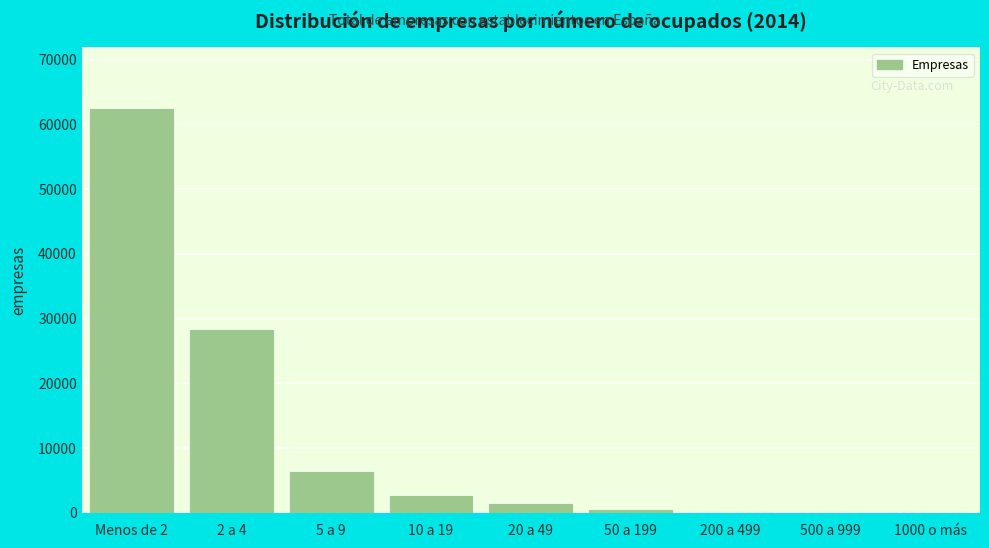

Which label corresponds to the largest value in the chart?

Menos de 2